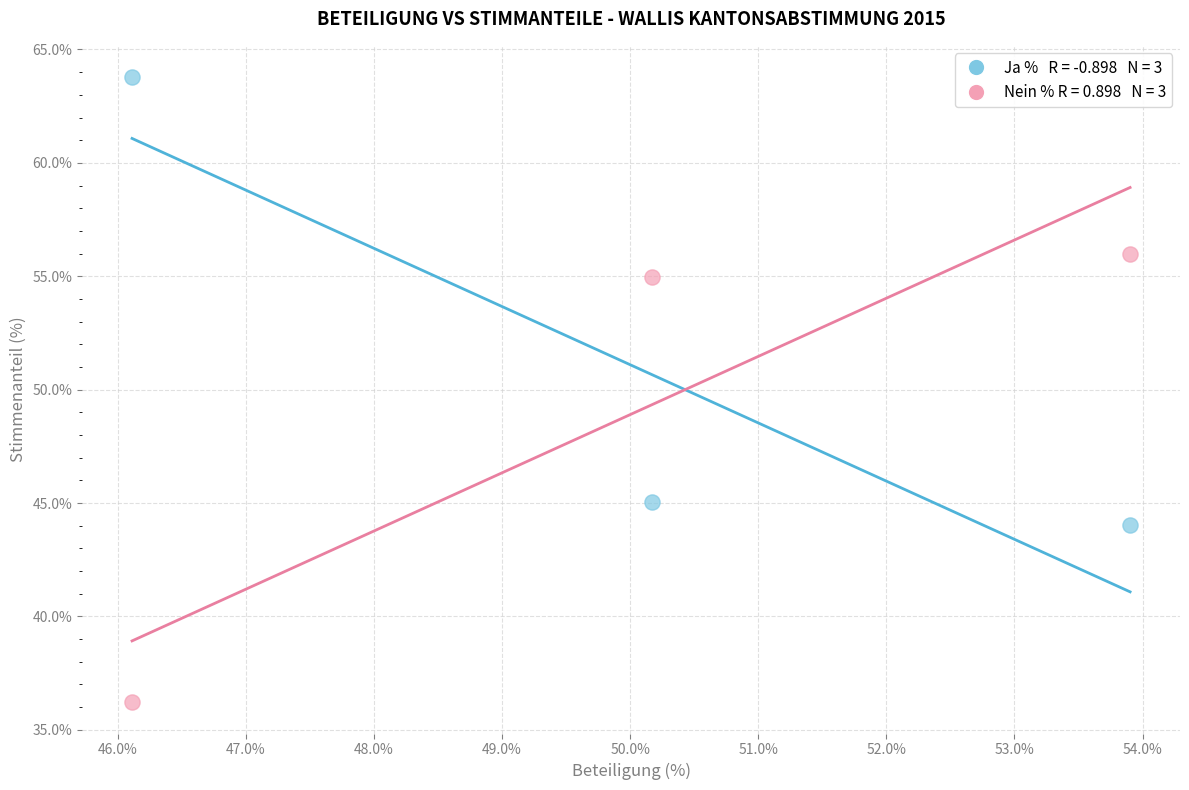

Across all data points, what is the range of X values (max minus min)?

7.8